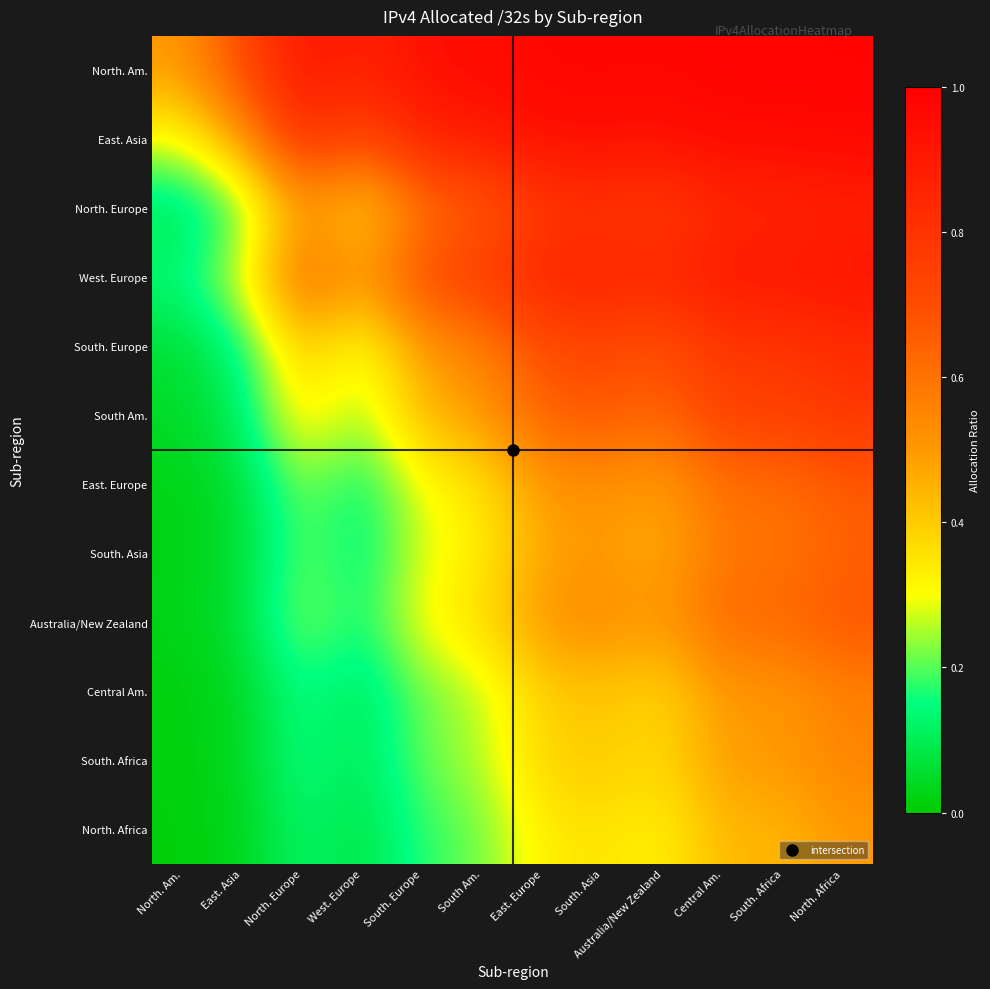

Reading left to right, list all the values displayed in this chart.

North. Am.: North. Am.=0.5	East. Asia=0.7	North. Europe=0.9	West. Europe=0.9	South. Europe=0.9	South Am.=1.0	East. Europe=1.0	South. Asia=1.0	Australia/New Zealand=1.0	Central Am.=1.0	South. Africa=1.0	North. Africa=1.0
East. Asia: North. Am.=0.3	East. Asia=0.5	North. Europe=0.8	West. Europe=0.7	South. Europe=0.9	South Am.=0.9	East. Europe=0.9	South. Asia=0.9	Australia/New Zealand=0.9	Central Am.=1.0	South. Africa=1.0	North. Africa=1.0
North. Europe: North. Am.=0.1	East. Asia=0.2	North. Europe=0.5	West. Europe=0.4	South. Europe=0.6	South Am.=0.6	East. Europe=0.8	South. Asia=0.8	Australia/New Zealand=0.8	Central Am.=0.8	South. Africa=0.8	North. Africa=0.9
West. Europe: North. Am.=0.1	East. Asia=0.3	North. Europe=0.6	West. Europe=0.5	South. Europe=0.7	South Am.=0.8	East. Europe=0.9	South. Asia=0.9	Australia/New Zealand=0.9	Central Am.=0.9	South. Africa=0.9	North. Africa=0.9
South. Europe: North. Am.=0.1	East. Asia=0.1	North. Europe=0.4	West. Europe=0.3	South. Europe=0.5	South Am.=0.6	East. Europe=0.7	South. Asia=0.7	Australia/New Zealand=0.7	Central Am.=0.8	South. Africa=0.8	North. Africa=0.8
South Am.: North. Am.=0.0	East. Asia=0.1	North. Europe=0.4	West. Europe=0.2	South. Europe=0.4	South Am.=0.5	East. Europe=0.7	South. Asia=0.7	Australia/New Zealand=0.6	Central Am.=0.7	South. Africa=0.7	North. Africa=0.8
East. Europe: North. Am.=0.0	East. Asia=0.1	North. Europe=0.2	West. Europe=0.1	South. Europe=0.3	South Am.=0.3	East. Europe=0.5	South. Asia=0.5	Australia/New Zealand=0.5	Central Am.=0.6	South. Africa=0.6	North. Africa=0.7
South. Asia: North. Am.=0.0	East. Asia=0.1	North. Europe=0.2	West. Europe=0.1	South. Europe=0.3	South Am.=0.3	East. Europe=0.5	South. Asia=0.5	Australia/New Zealand=0.5	Central Am.=0.6	South. Africa=0.6	North. Africa=0.6
Australia/New Zealand: North. Am.=0.0	East. Asia=0.1	North. Europe=0.2	West. Europe=0.1	South. Europe=0.3	South Am.=0.4	East. Europe=0.5	South. Asia=0.5	Australia/New Zealand=0.5	Central Am.=0.6	South. Africa=0.6	North. Africa=0.7
Central Am.: North. Am.=0.0	East. Asia=0.0	North. Europe=0.2	West. Europe=0.1	South. Europe=0.2	South Am.=0.3	East. Europe=0.4	South. Asia=0.4	Australia/New Zealand=0.4	Central Am.=0.5	South. Africa=0.5	North. Africa=0.6
South. Africa: North. Am.=0.0	East. Asia=0.0	North. Europe=0.2	West. Europe=0.1	South. Europe=0.2	South Am.=0.3	East. Europe=0.4	South. Asia=0.4	Australia/New Zealand=0.4	Central Am.=0.5	South. Africa=0.5	North. Africa=0.6
North. Africa: North. Am.=0.0	East. Asia=0.0	North. Europe=0.1	West. Europe=0.1	South. Europe=0.2	South Am.=0.2	East. Europe=0.3	South. Asia=0.4	Australia/New Zealand=0.3	Central Am.=0.4	South. Africa=0.4	North. Africa=0.5